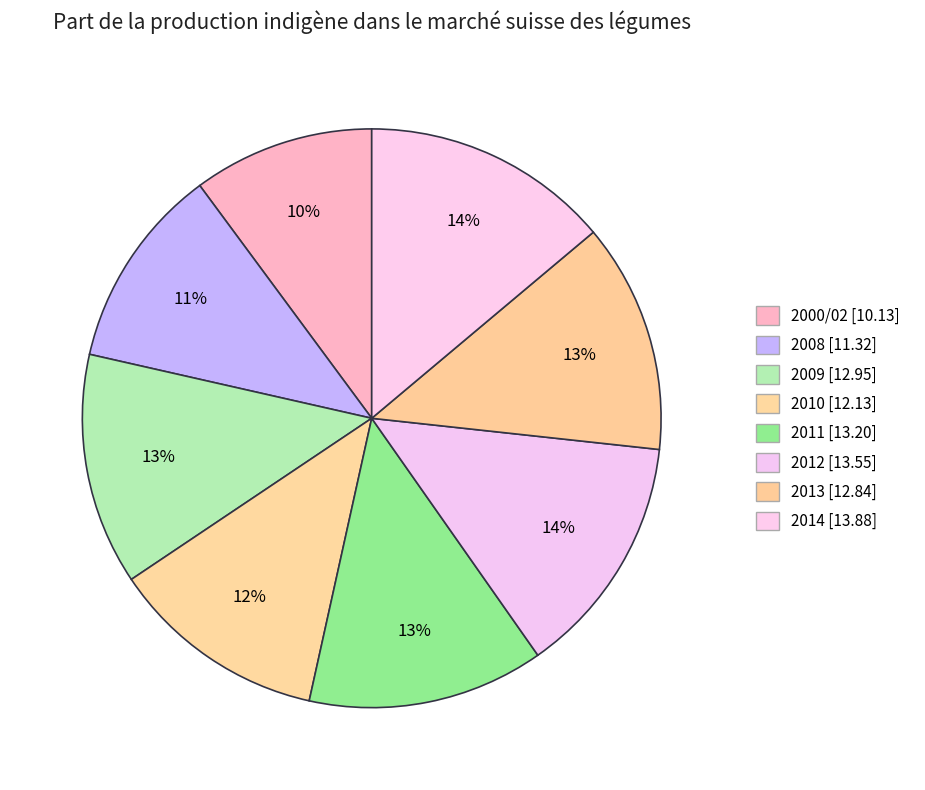

How many segments does this pie chart have?

8